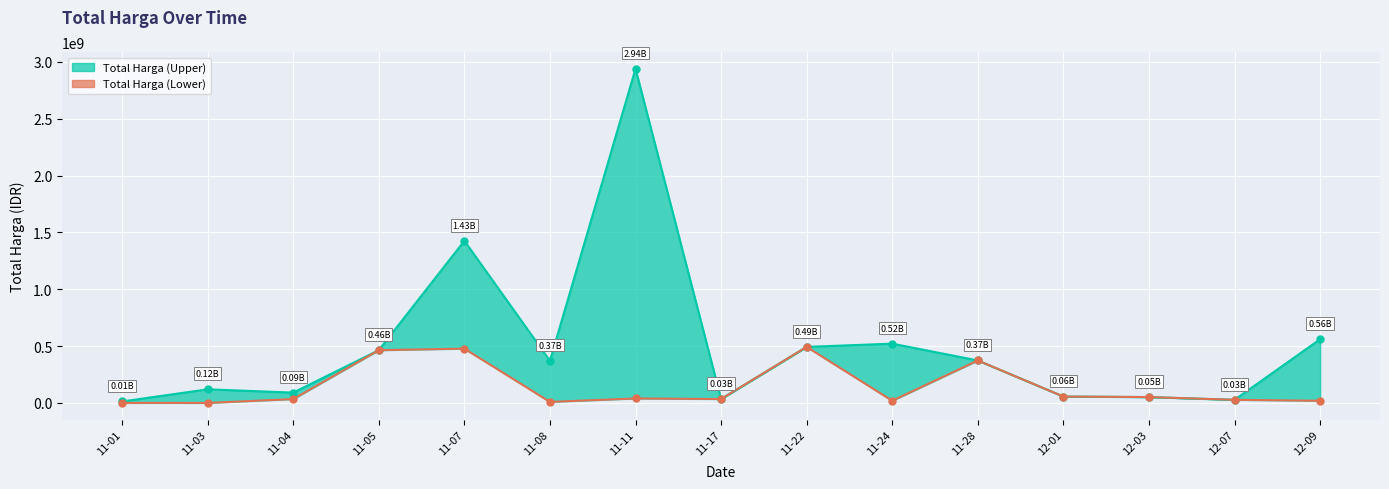

At how many categories does at least one series exceed 386520981?

6